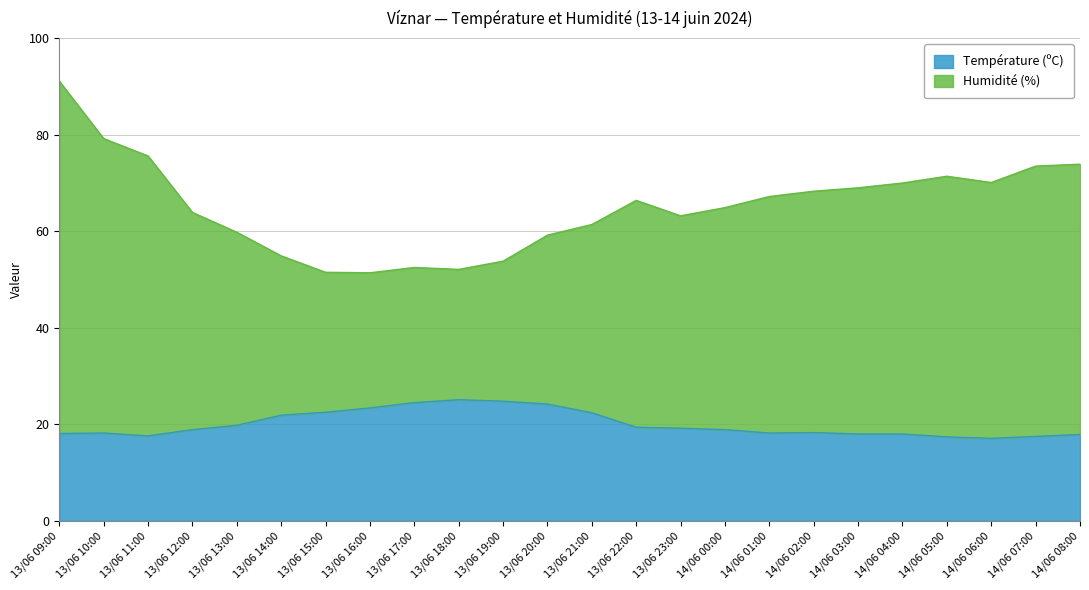

How many data points in Humidité (%) are less than 66?

12